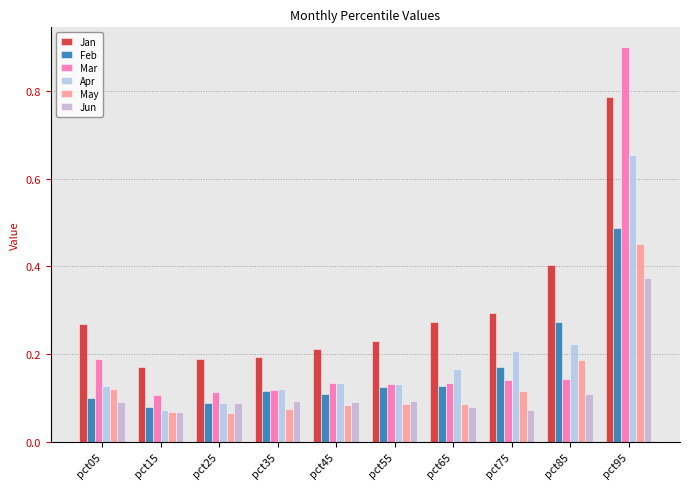

What is the difference between the maximum and minimum values in the Jan series?

0.6